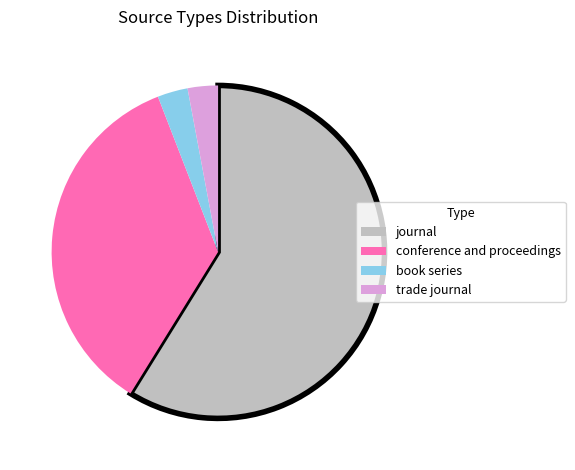

Do journal and book series together represent more than half of the pie?

Yes